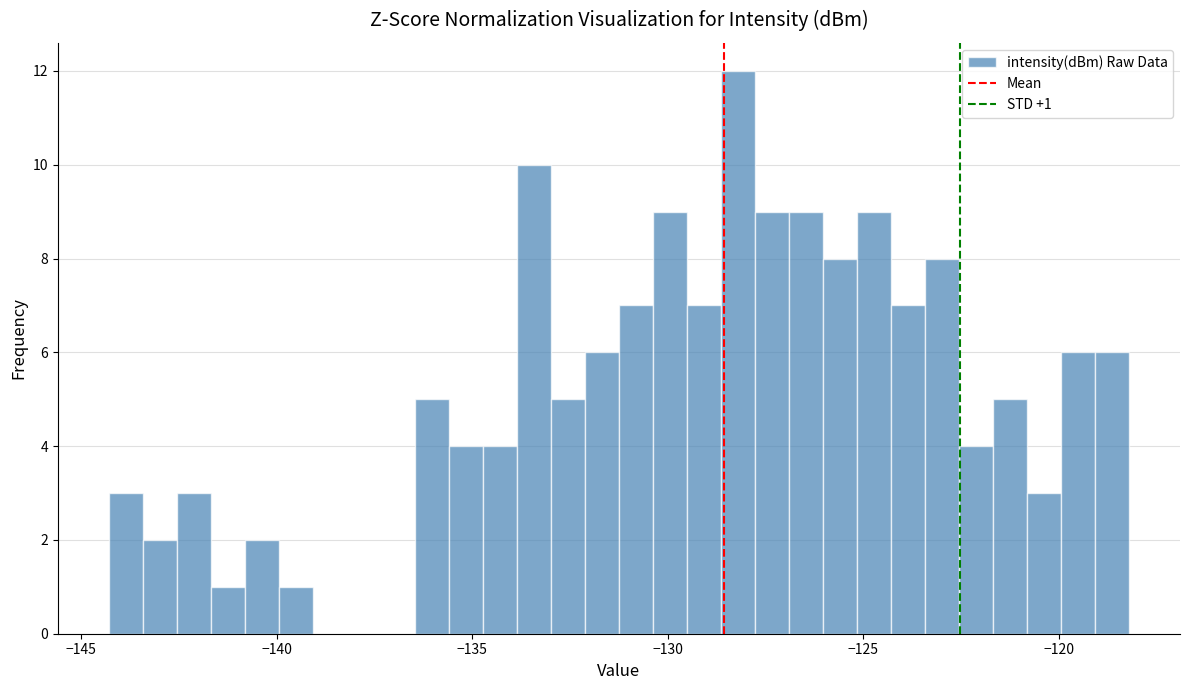

Read against the x-axis, roughly where is the centre of the tallest bar?

-128.0